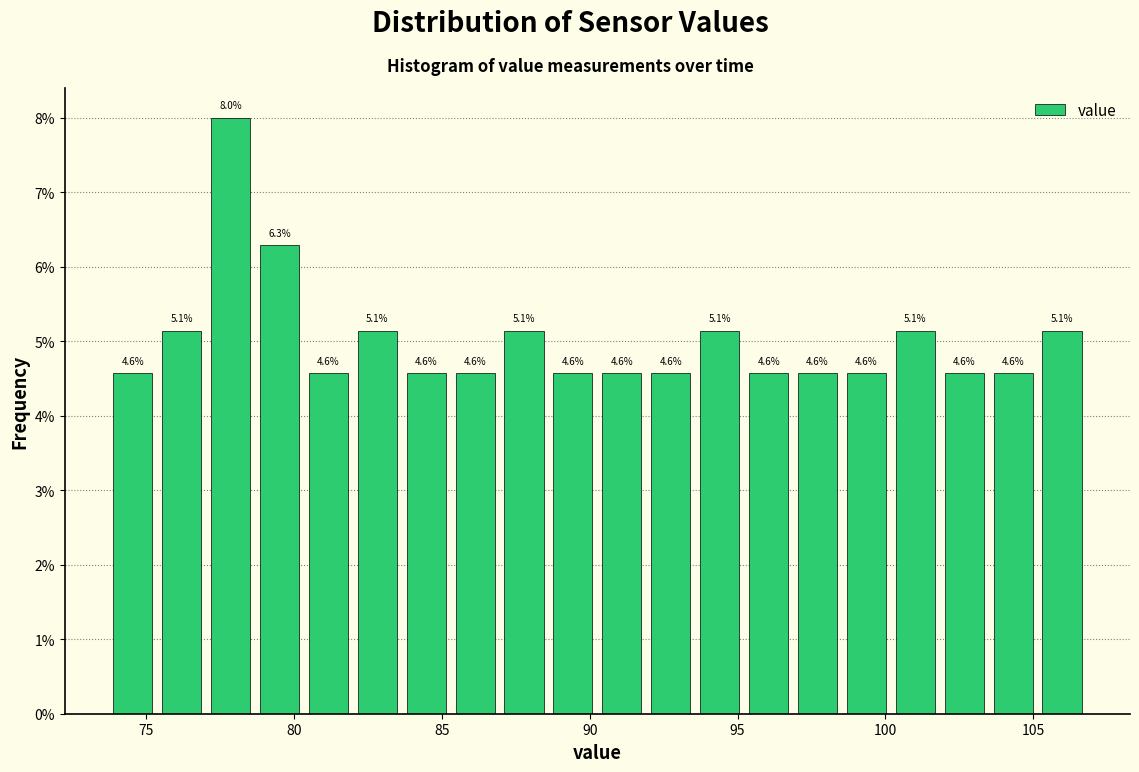

Read against the x-axis, roughly where is the centre of the tallest bar?

78.0